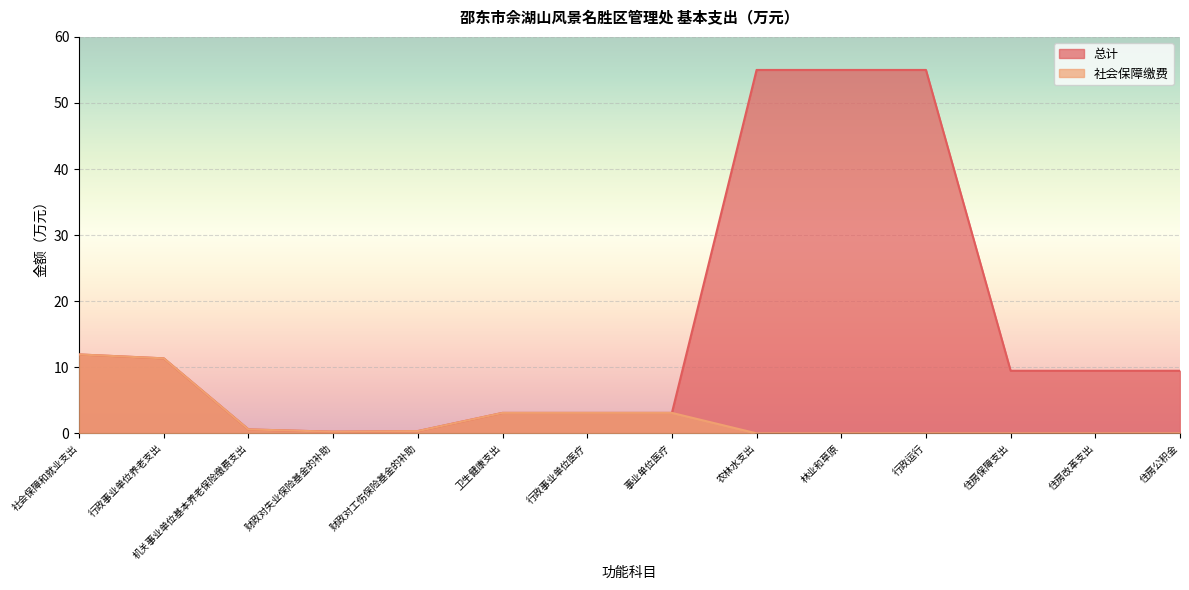

Reading left to right, transcribe all the data shown in this chart.

总计: 11.9	11.3	0.6	0.2	0.3	3.1	3.1	3.1	55.0	55.0	55.0	9.5	9.5	9.5
社会保障缴费: 11.9	11.3	0.6	0.2	0.3	3.1	3.1	3.1	0.0	0.0	0.0	0.0	0.0	0.0